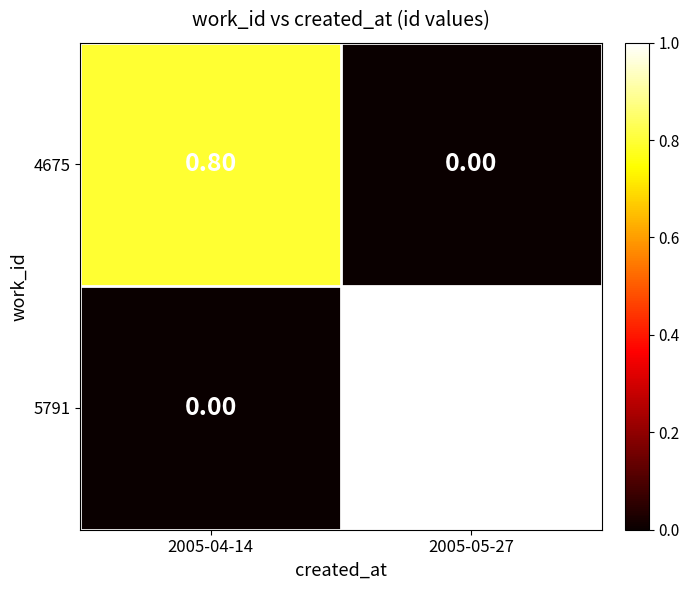

Which series has the largest total across all categories?

5791